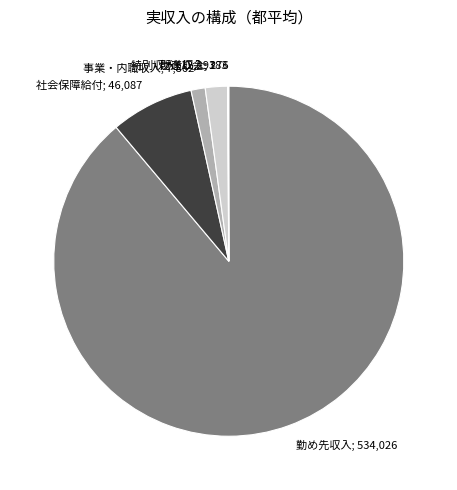

How many slices are in this pie chart?

6